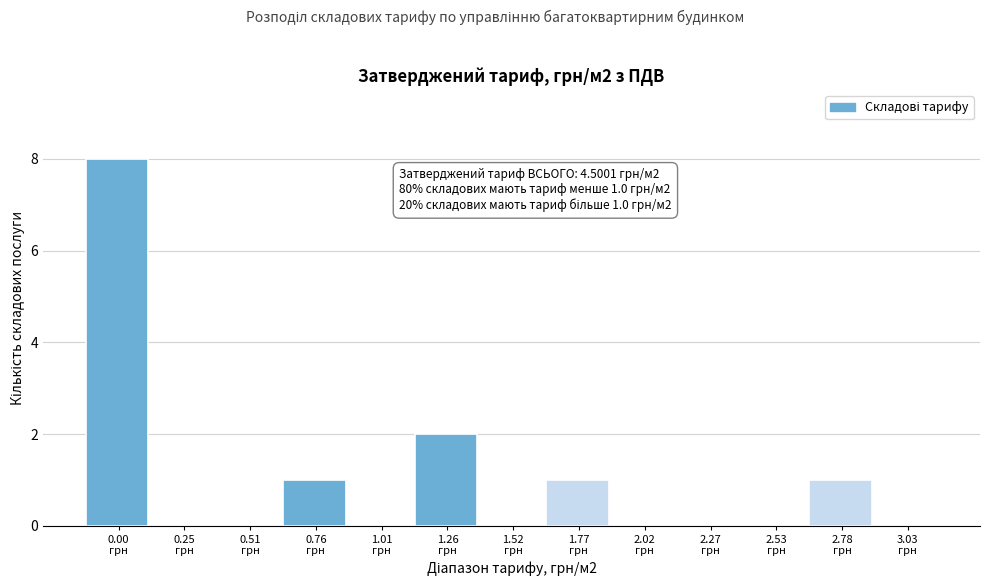

What is the sum of all values?

13